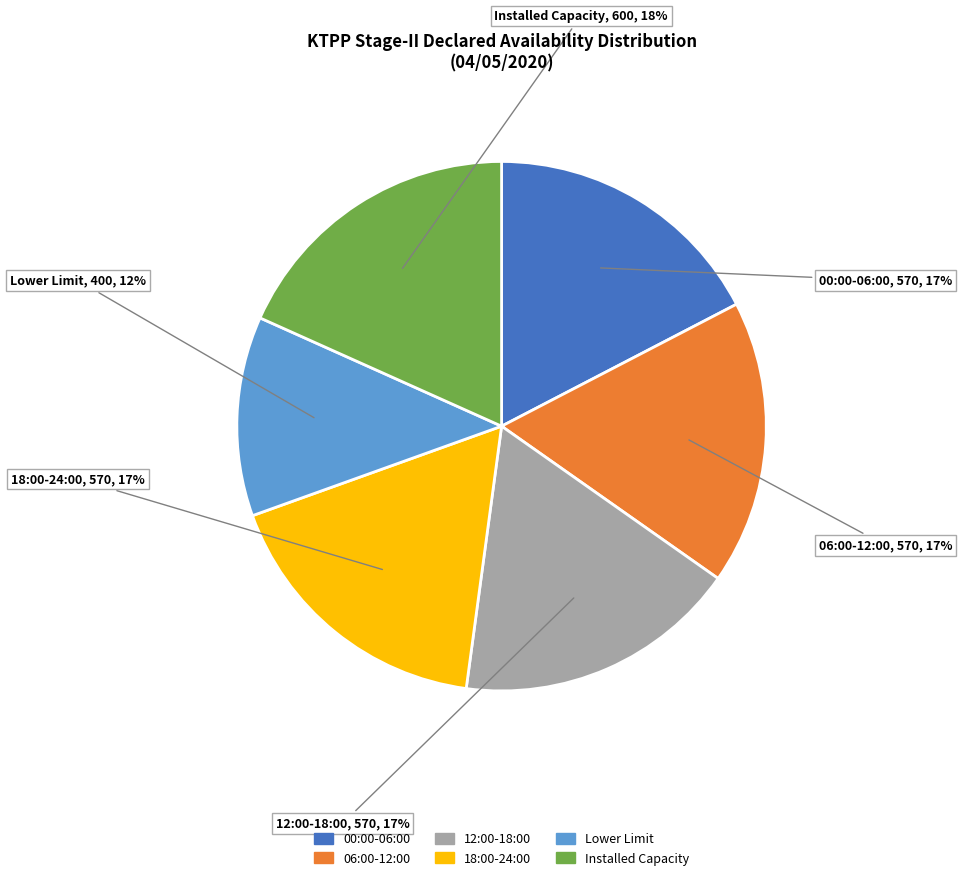

Is there a majority slice in this chart?

No